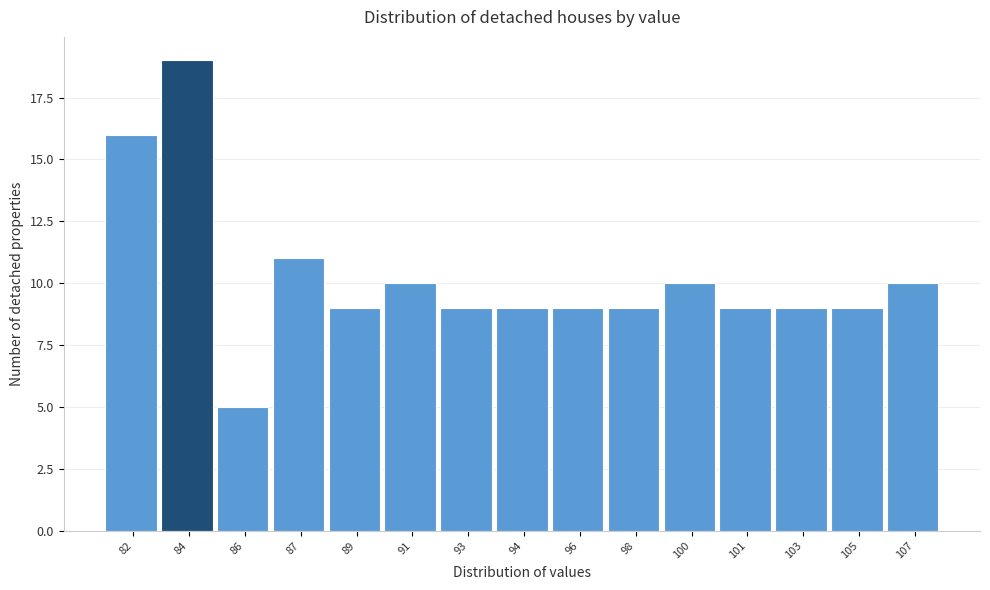

Reading left to right, transcribe all the data shown in this chart.

16	19	5	11	9	10	9	9	9	9	10	9	9	9	10